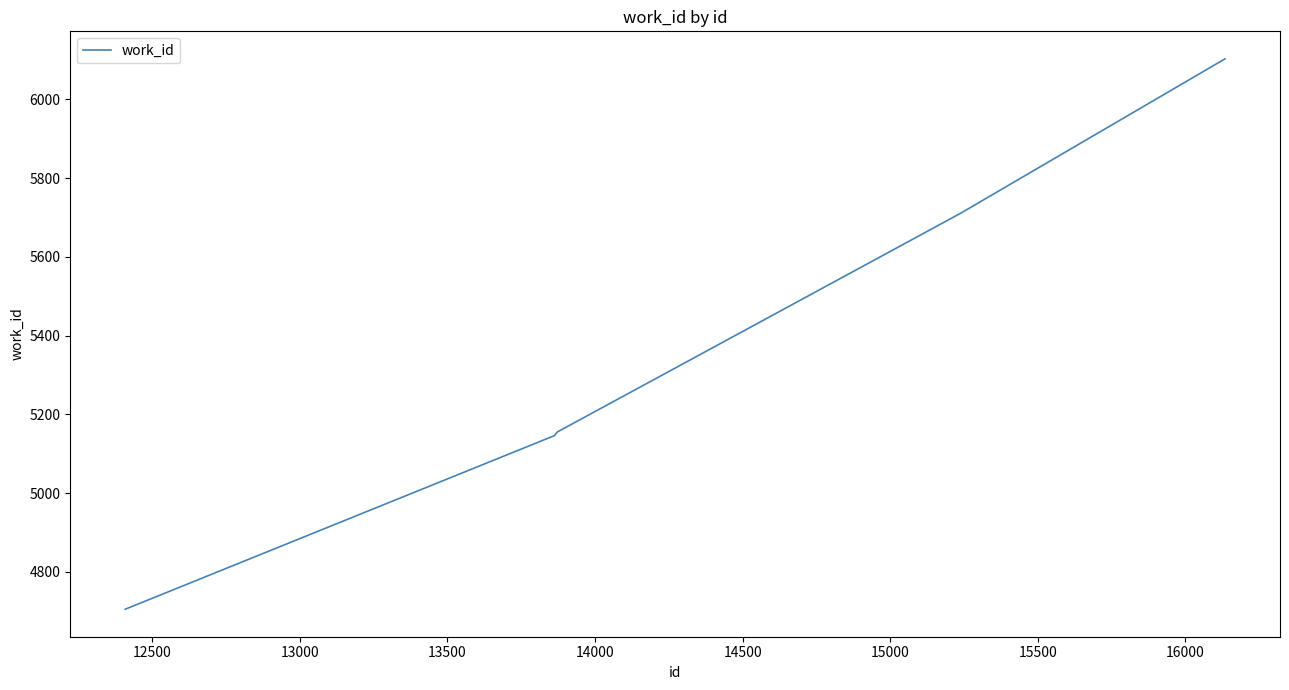

What is the difference between the maximum and minimum values?

1398